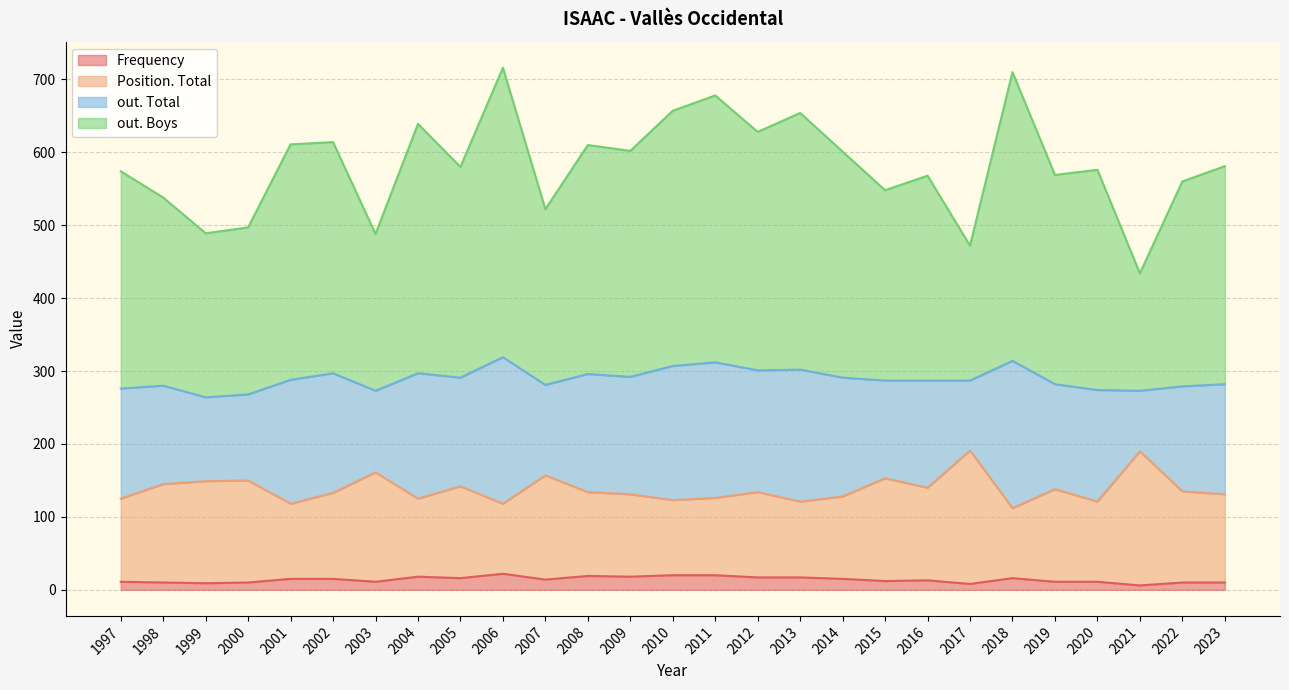

How many values in the out. Total series are below 151?

12